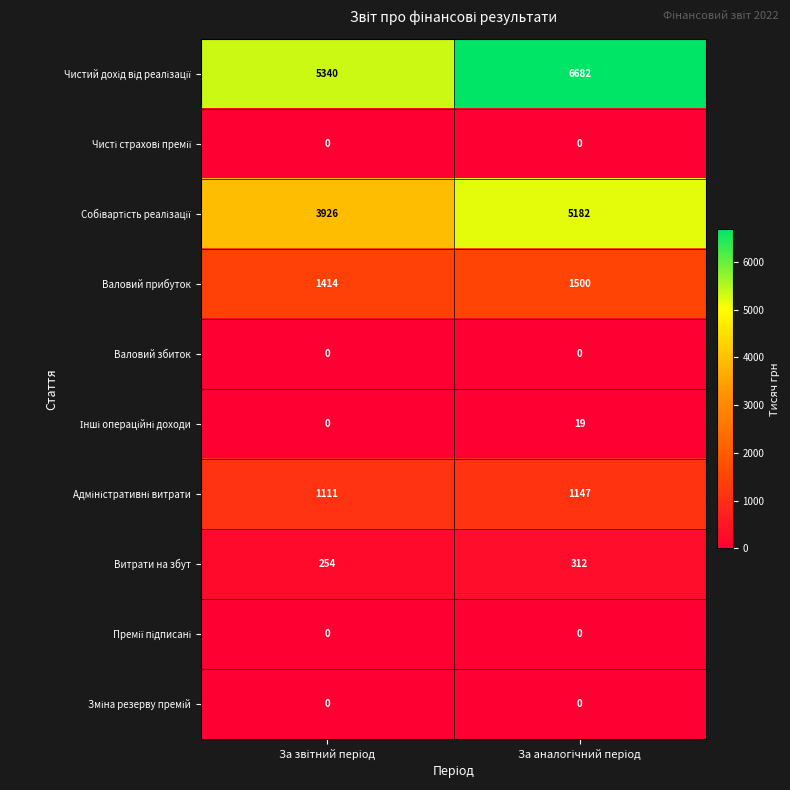

What is the greatest value displayed?

6682